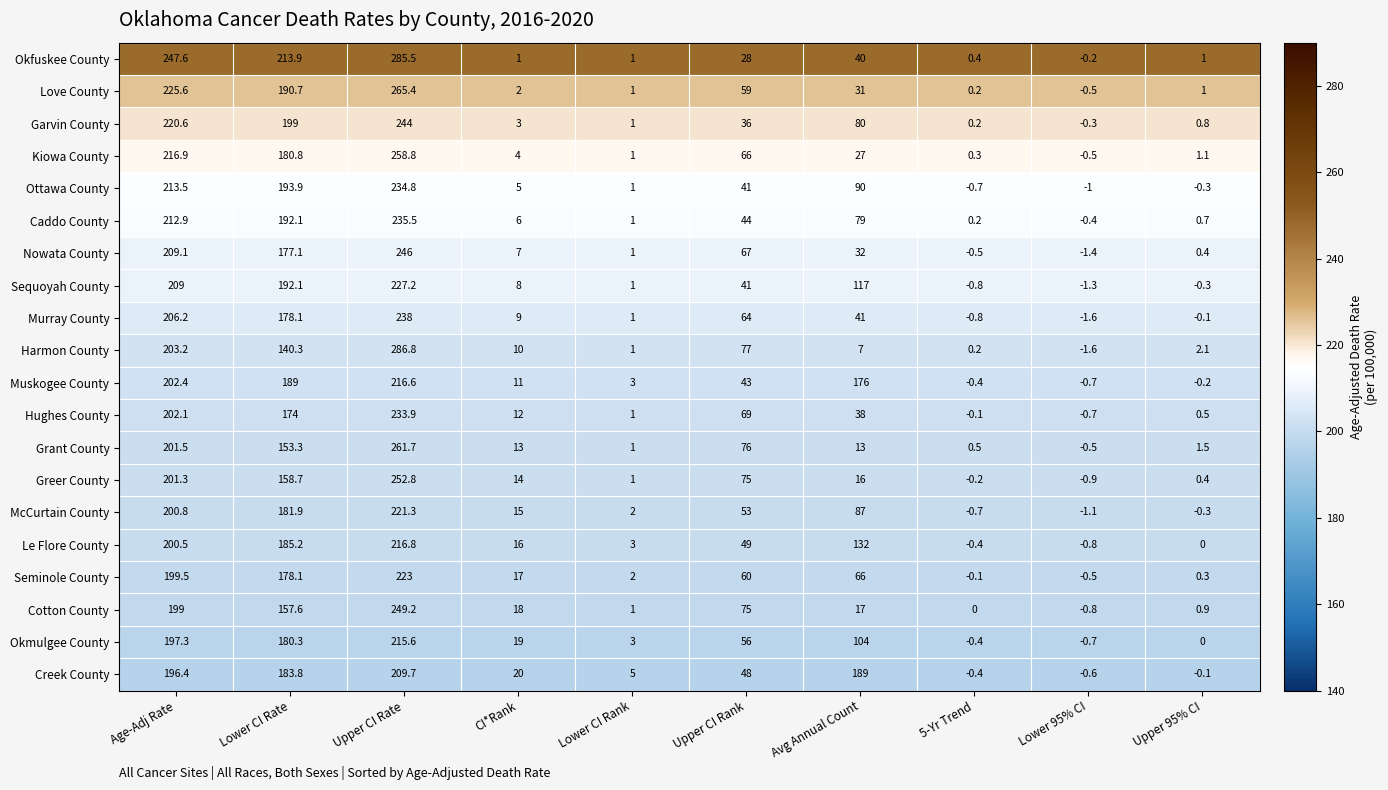

What is the lowest value of the Muskogee County series?

-0.7